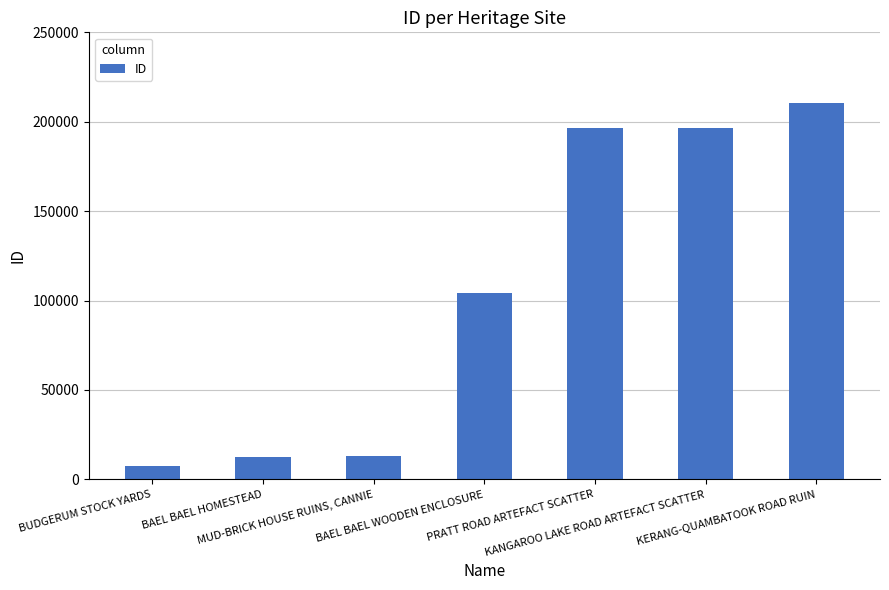

What is the greatest value displayed?

210674